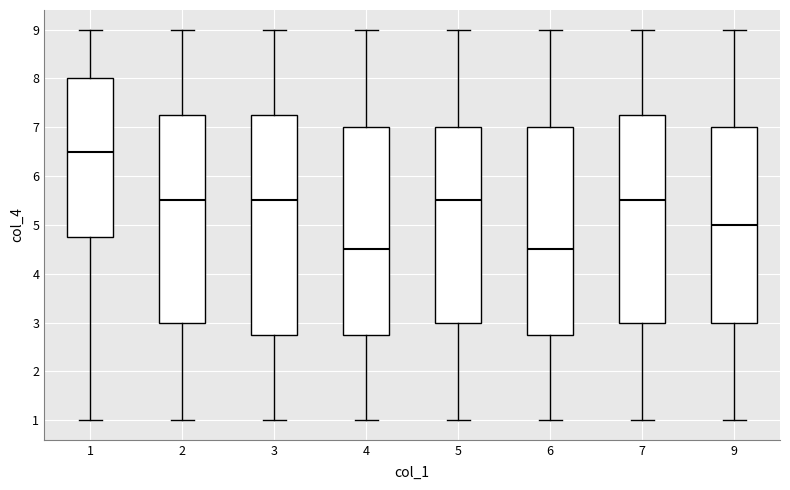

Reading left to right, transcribe this box plot: for each box, give where its median line is, the range the box spans, and where its two whiskers end, as read against the y-axis. The values are not printed on the chart, so give them approximately, as read against the axis.

1: median 6.5, box 4.8 to 8.0, whiskers 1.0 to 9.0
2: median 5.5, box 3.0 to 7.3, whiskers 1.0 to 9.0
3: median 5.5, box 2.8 to 7.3, whiskers 1.0 to 9.0
4: median 4.5, box 2.8 to 7.0, whiskers 1.0 to 9.0
5: median 5.5, box 3.0 to 7.0, whiskers 1.0 to 9.0
6: median 4.5, box 2.8 to 7.0, whiskers 1.0 to 9.0
7: median 5.5, box 3.0 to 7.3, whiskers 1.0 to 9.0
9: median 5.0, box 3.0 to 7.0, whiskers 1.0 to 9.0